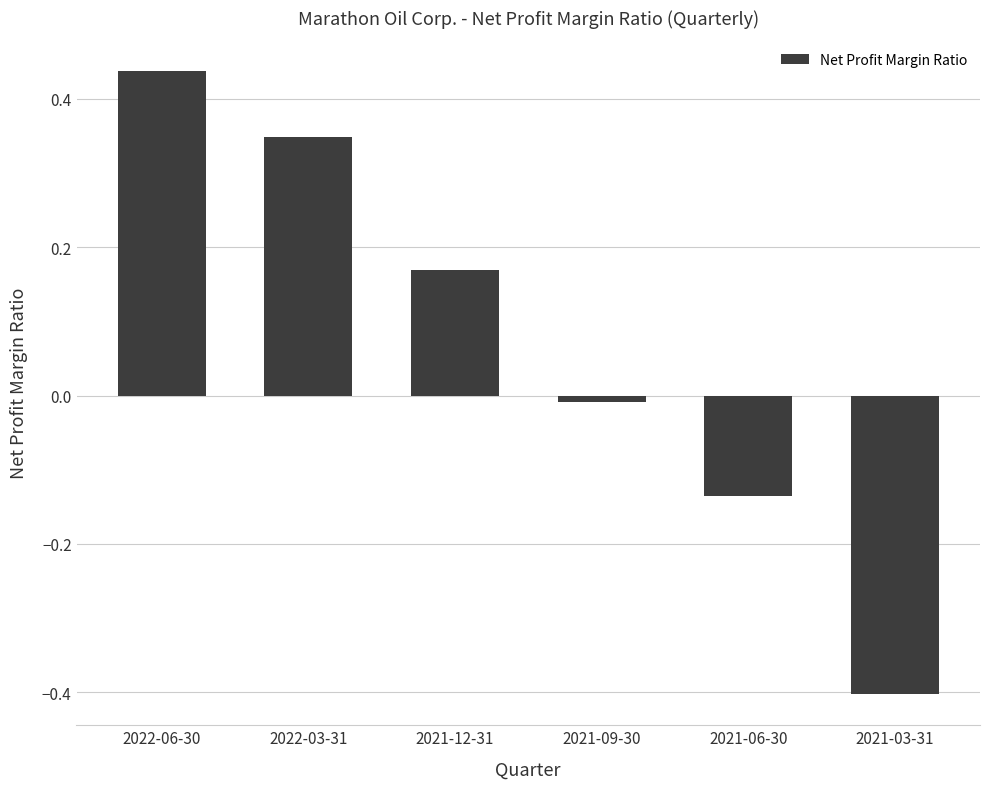

At which label does the data first exceed 0?

2022-06-30